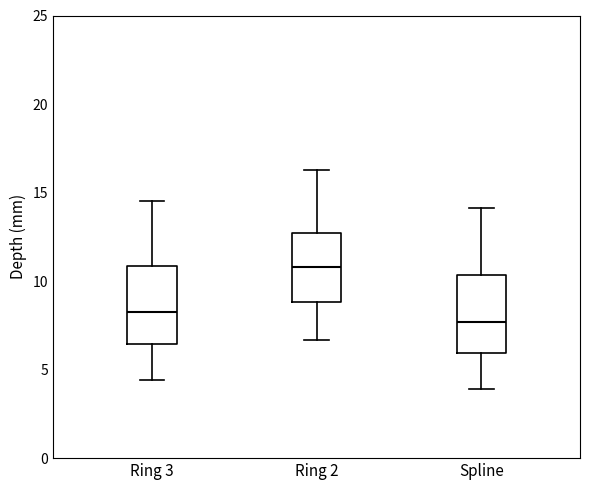

Which box's median line is the lowest?

Spline